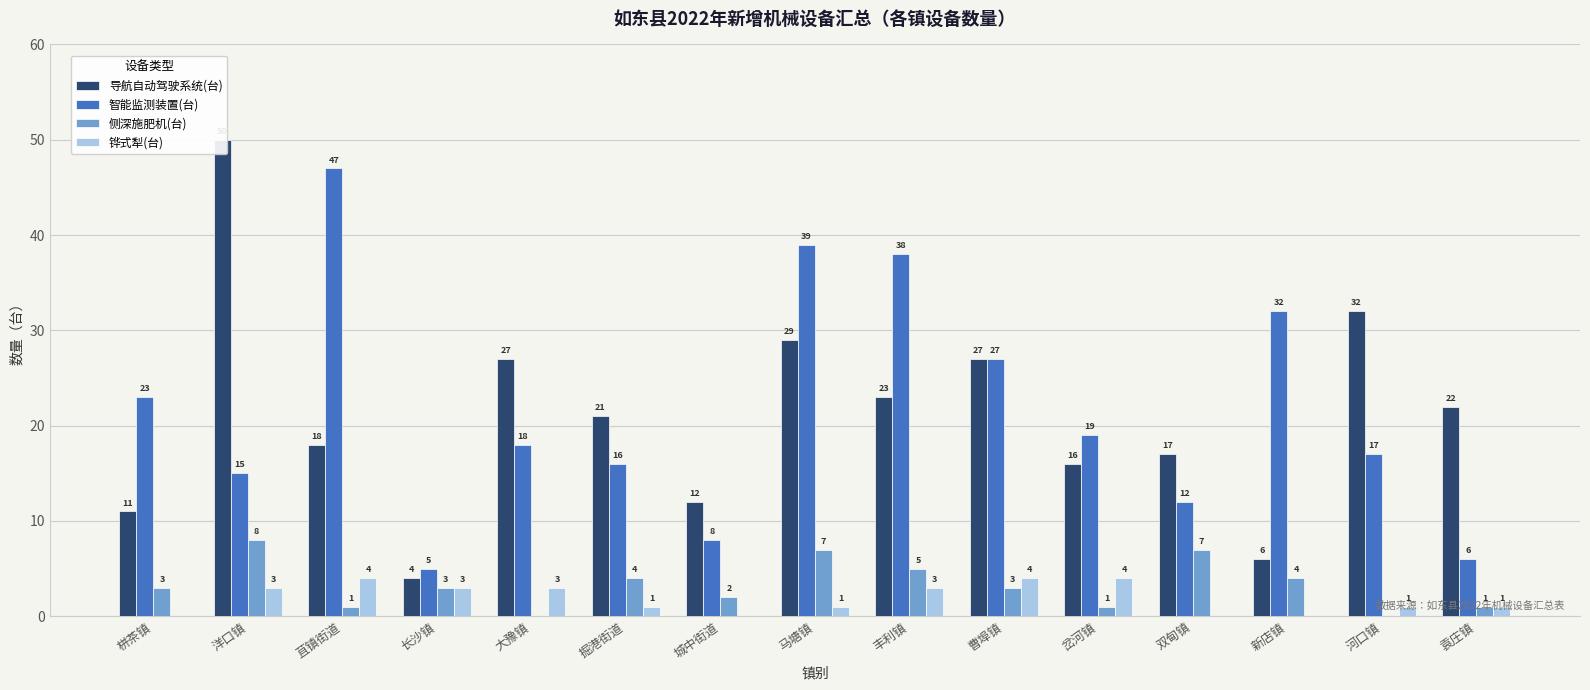

What is the label of the 7th bar from the right?

丰利镇